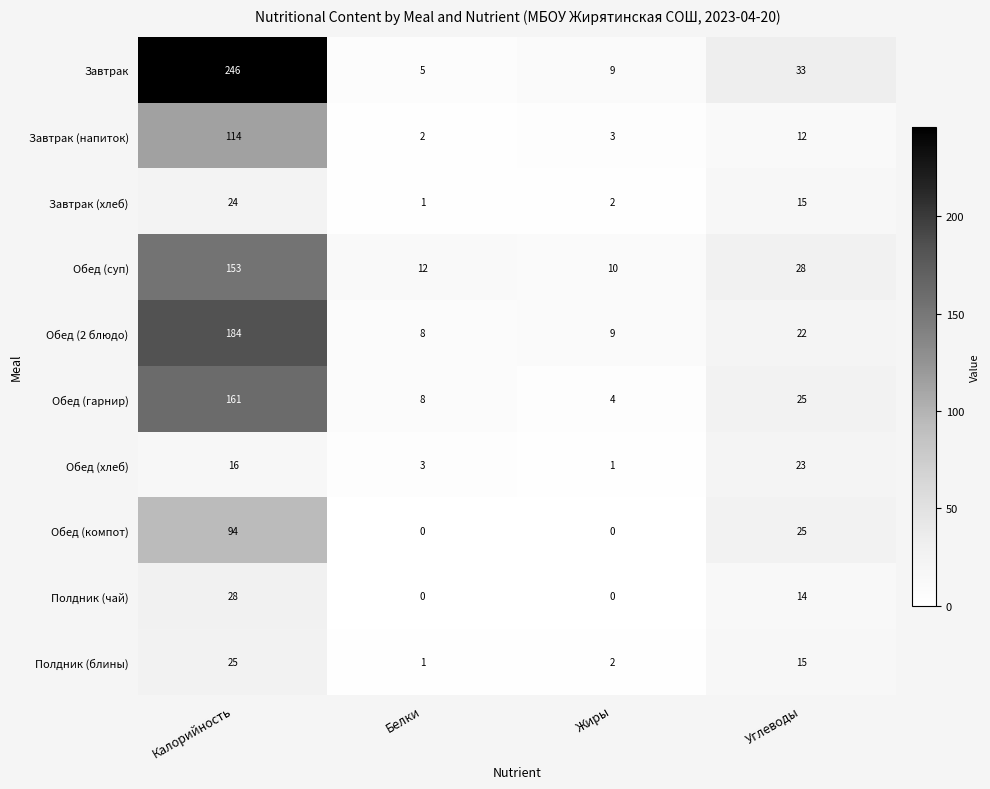

At which category does the chart reach its peak across all series?

Калорийность